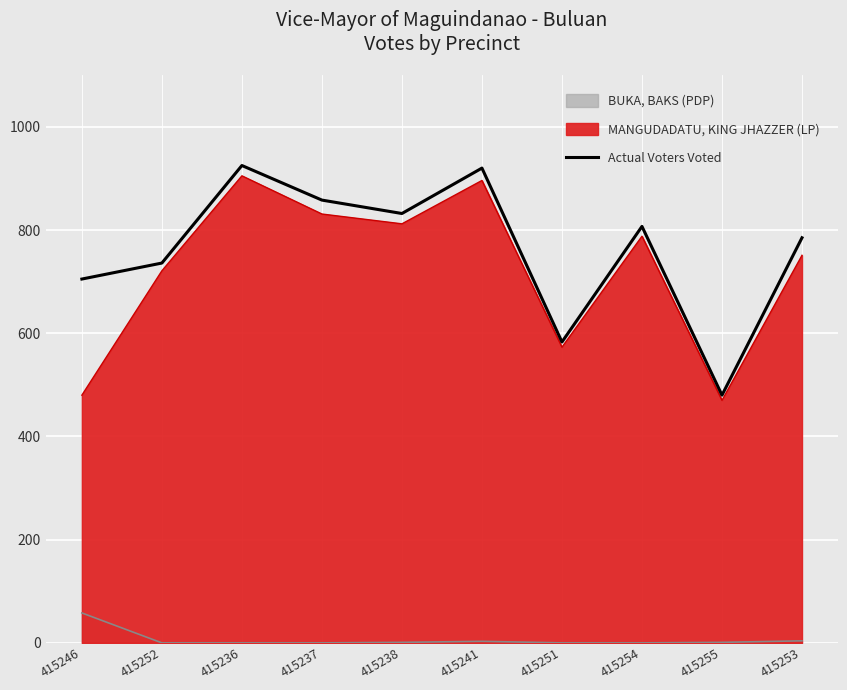

Rank the categories by value from lowest to highest.

415255, 415251, 415246, 415252, 415253, 415254, 415238, 415237, 415241, 415236